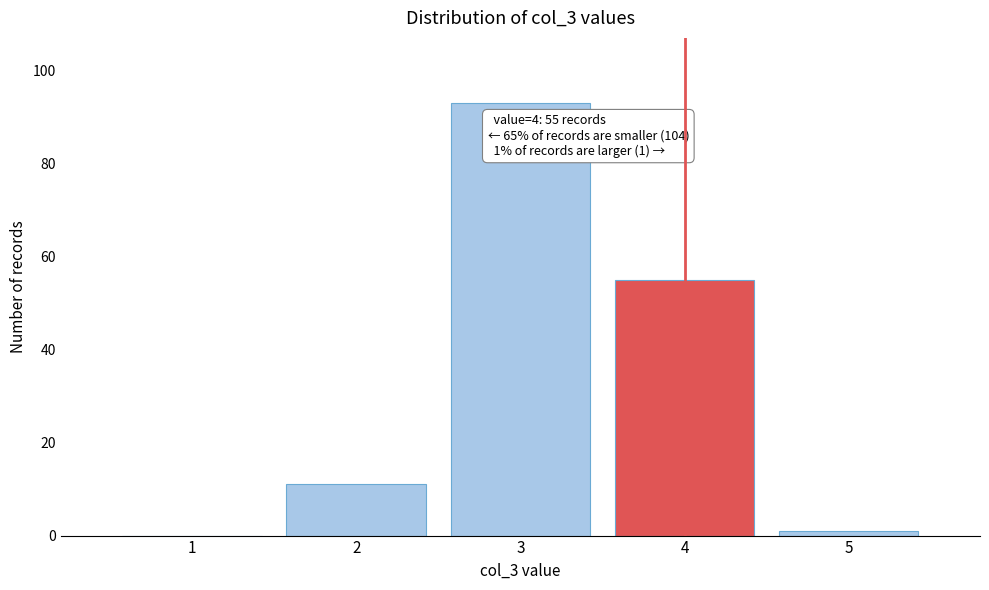

Over which range of the x-axis is the bar tallest?

2.5 to 3.5